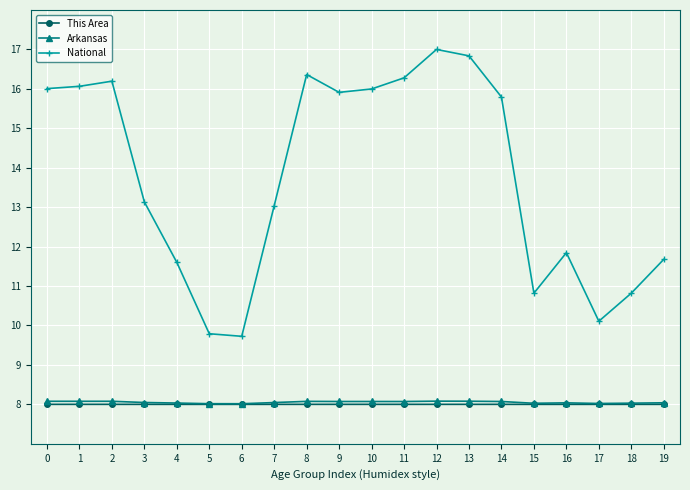

True or false: Arkansas has more than 0 interior local peaks.

True